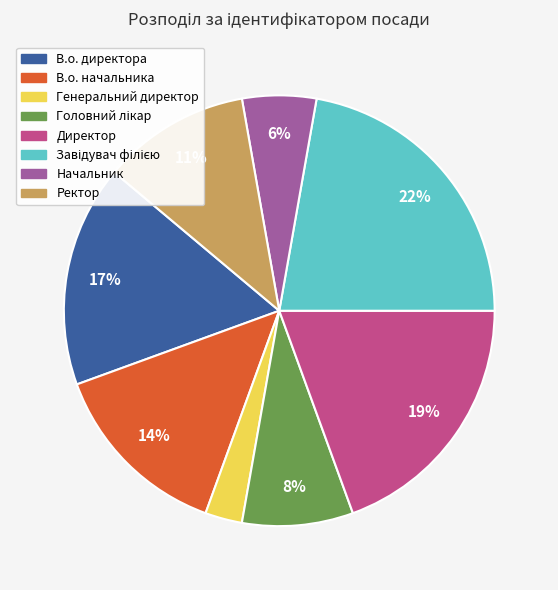

Is Ректор the majority of the pie?

No